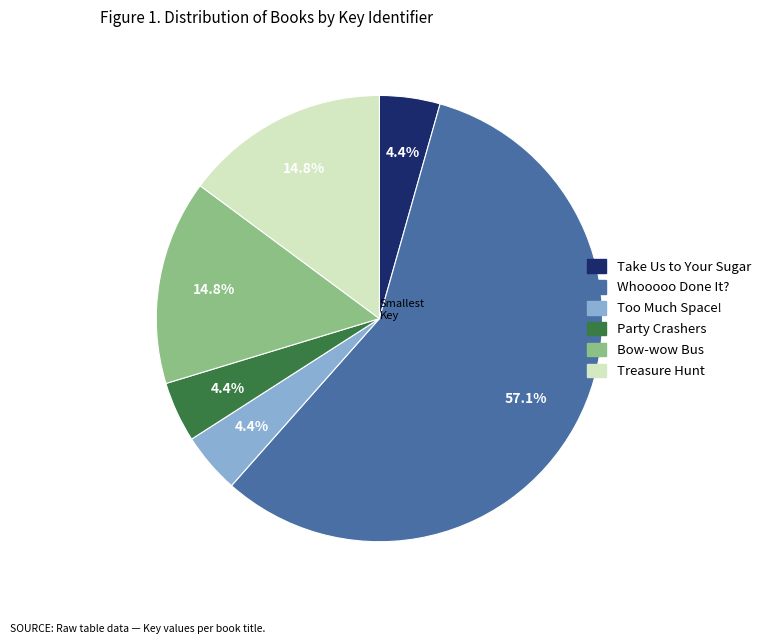

How many slices are in this pie chart?

6